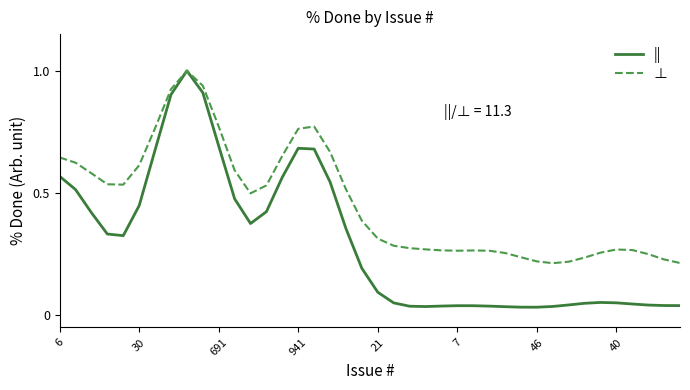

Which series has the widest spread of values?

||